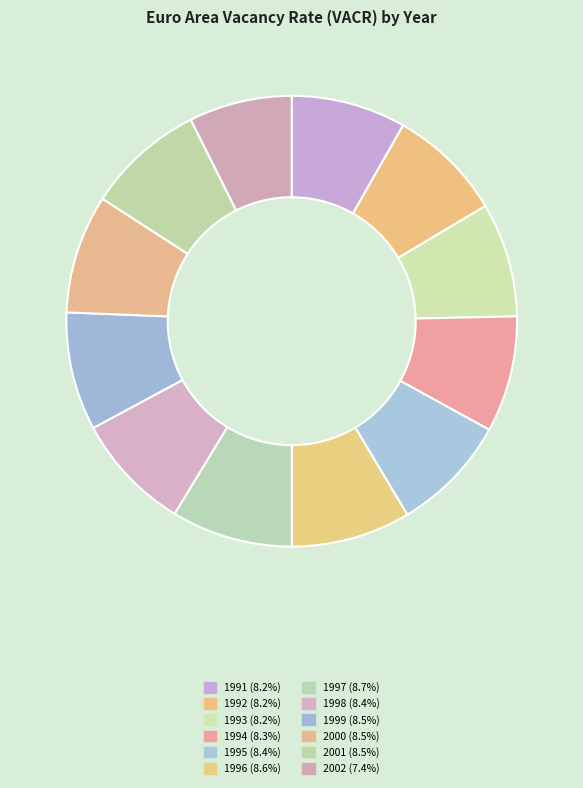

The 1992 slice represents 1% of the pie. True or false?

False